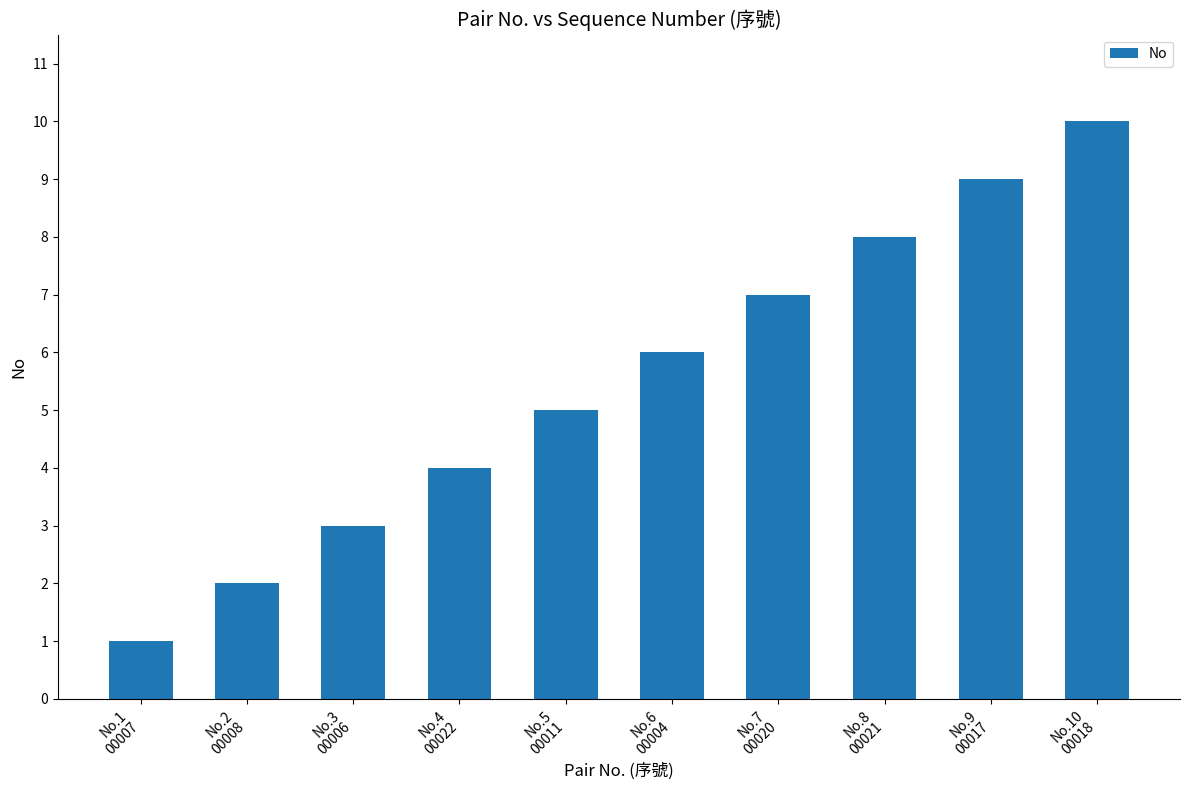

How many distinct data groups are displayed?

1